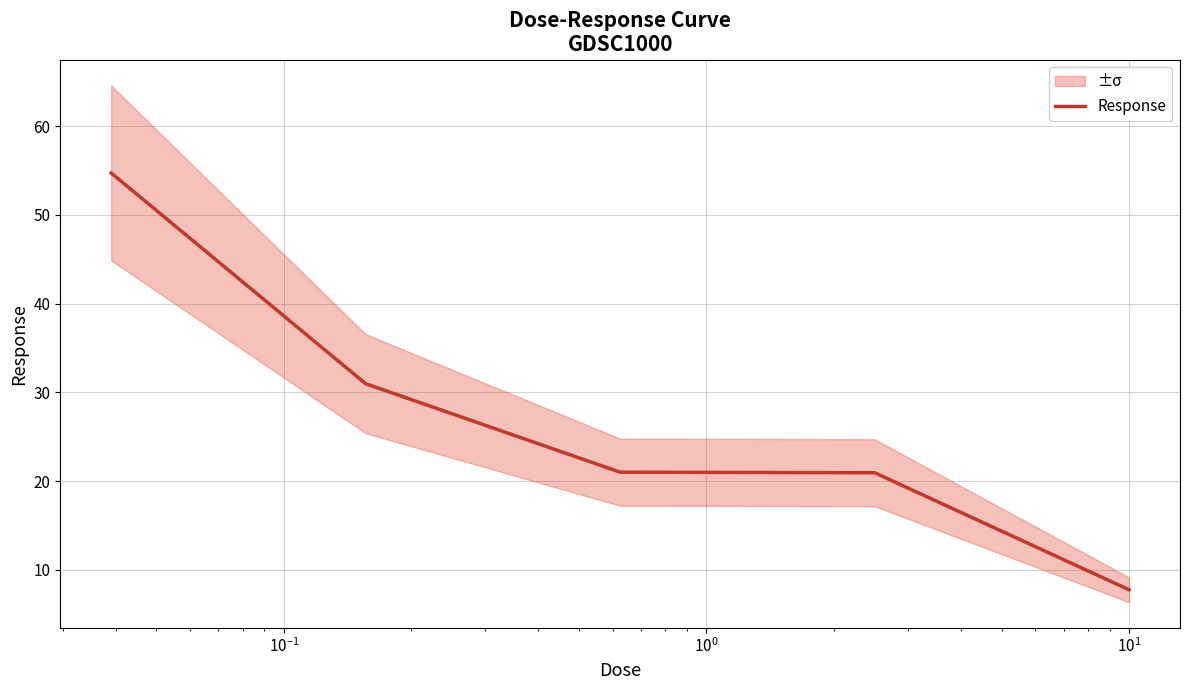

What is the average value?

27.1